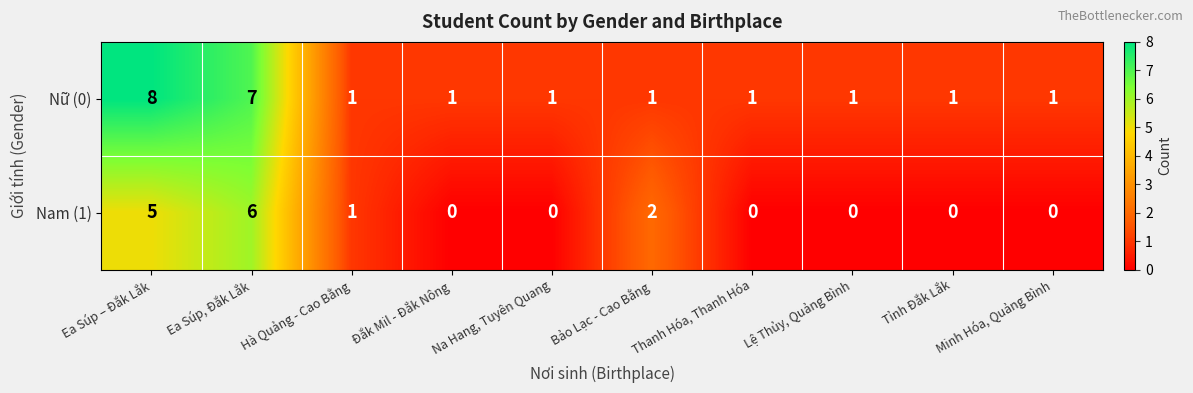

Count the Nữ (0) values in the range 1 to 2.

8